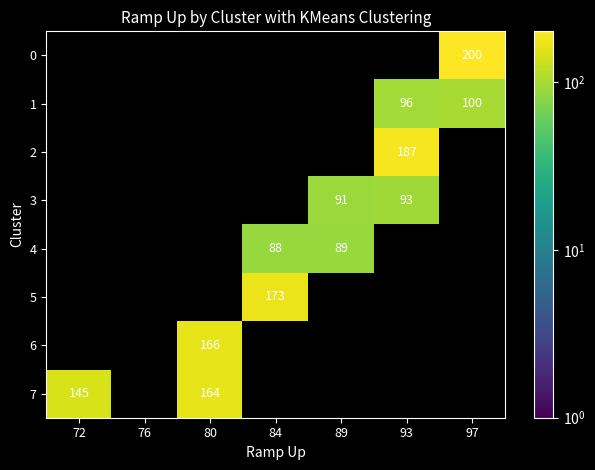

True or false: 2 has a value of 187 at 93.

True